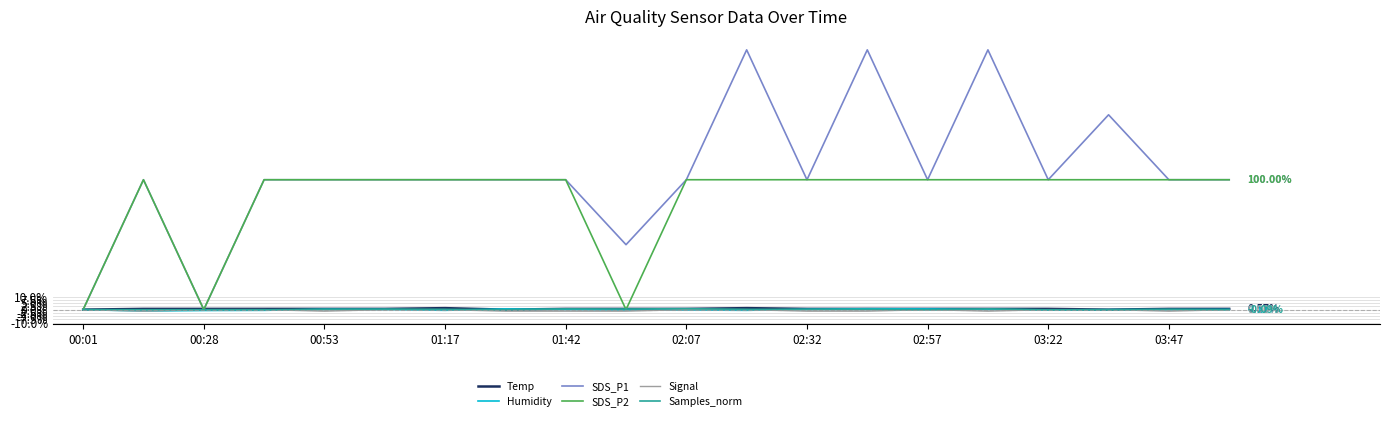

Which series has the largest total across all categories?

SDS_P1